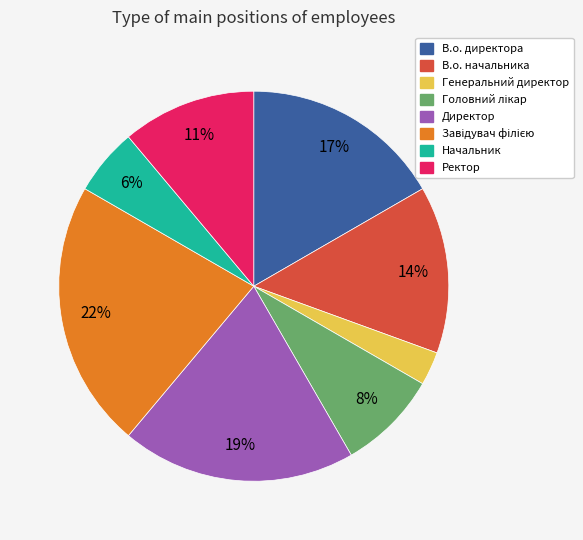

Is the sum of В.о. начальника and Ректор greater than half?

No